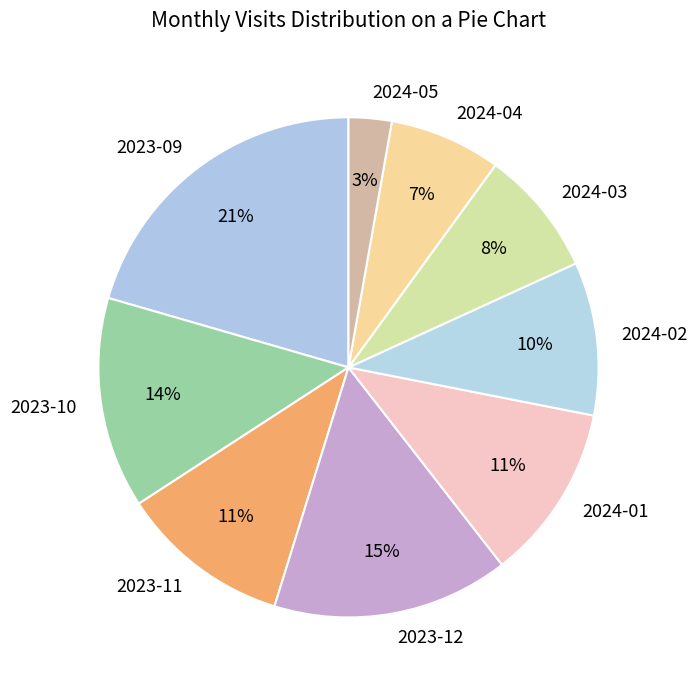

Which category has the biggest portion of the pie?

2023-09